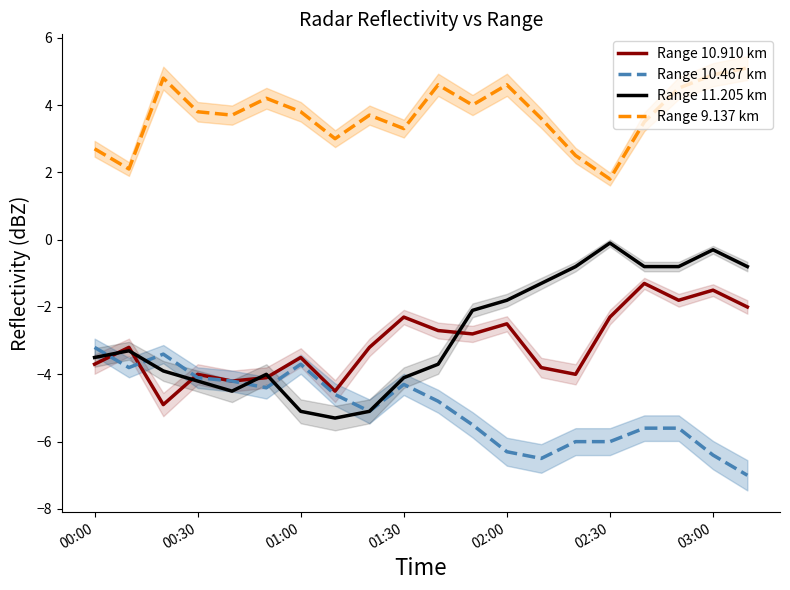

What is the difference between the maximum and minimum values in the Range 9.137 km series?

3.3